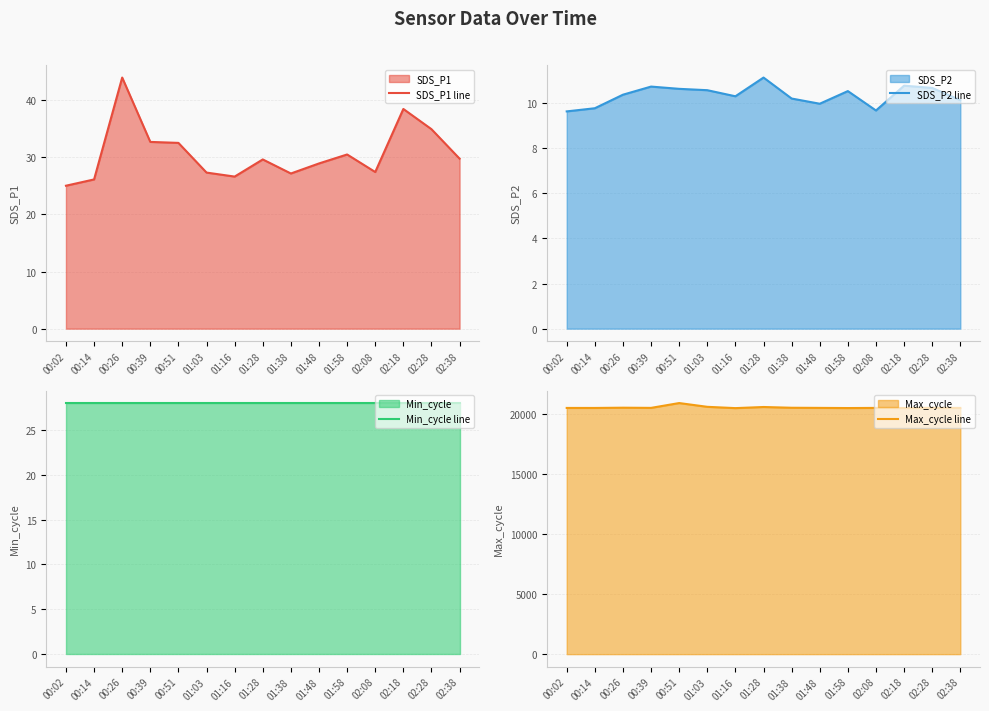

What is the sum of the Min_cycle line values at 00:26 and 00:51?

56.0